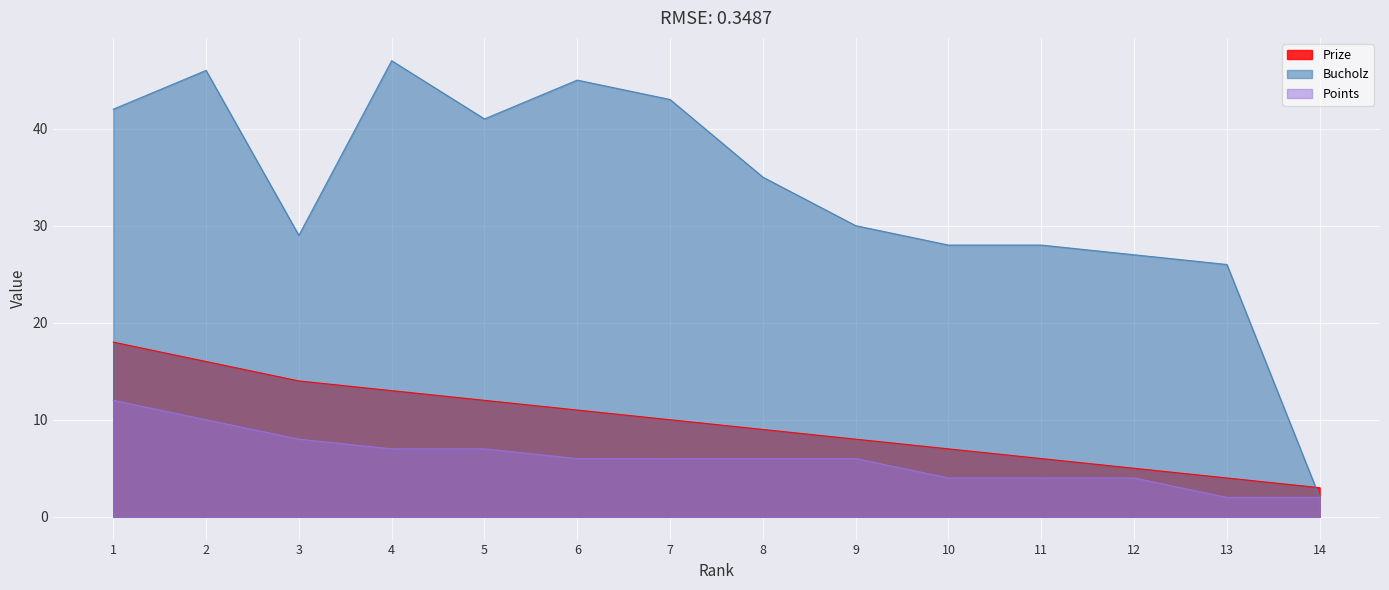

True or false: Bucholz and Prize intersect in this chart.

True